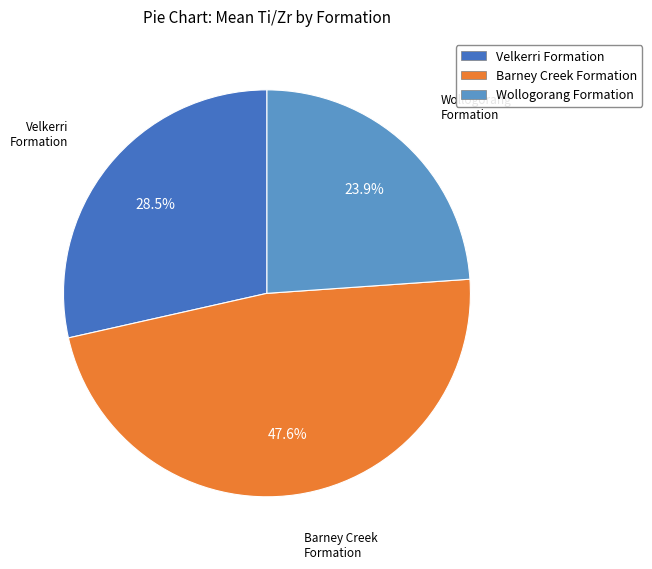

Does Wollogorang Formation represent more than half of the total?

No